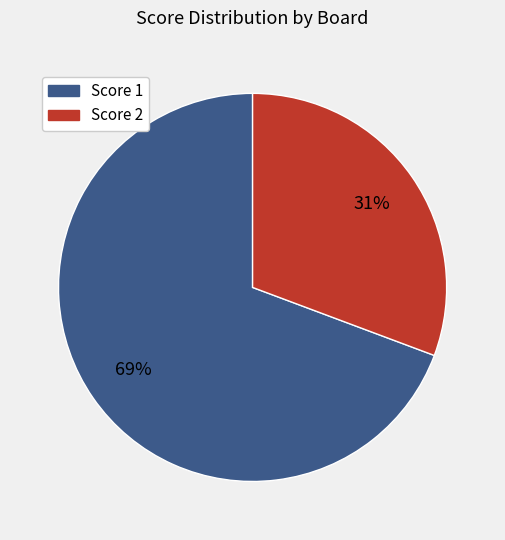

To the nearest percent, what is the average slice percentage?

50%